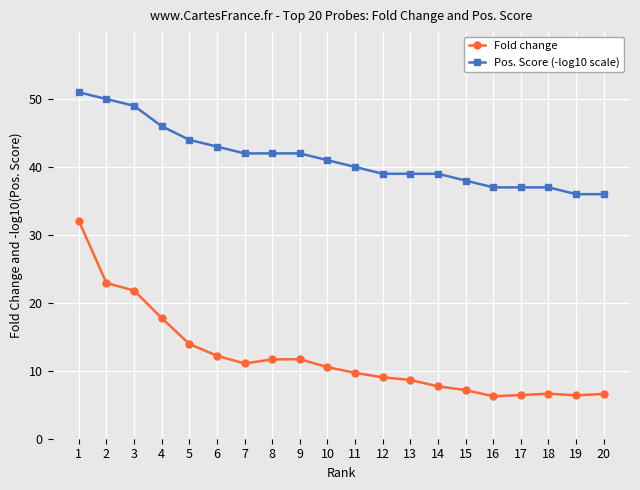

Is this an area chart (filled region under the line)?

No